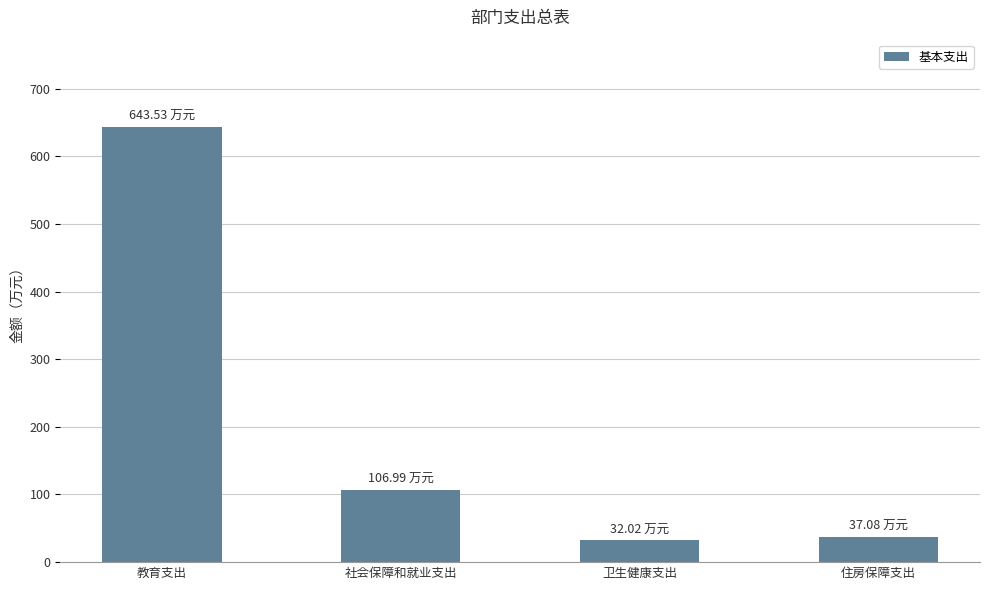

What position from the right is 卫生健康支出?

2